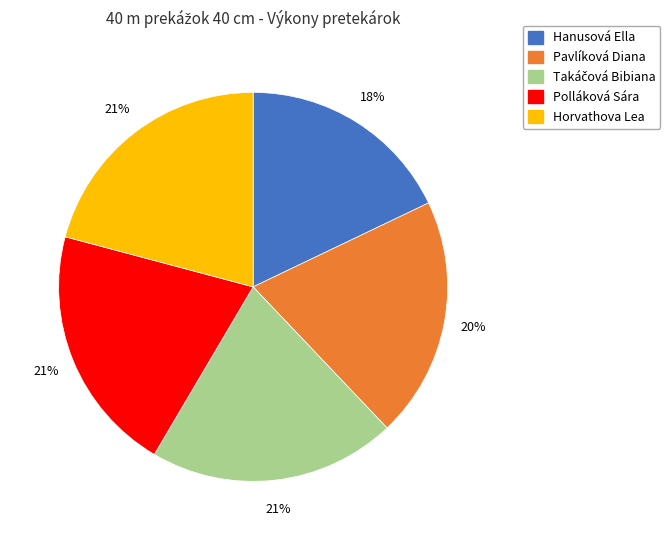

To the nearest percent, what is the combined percentage of Hanusová Ella and Pavlíková Diana?

38%